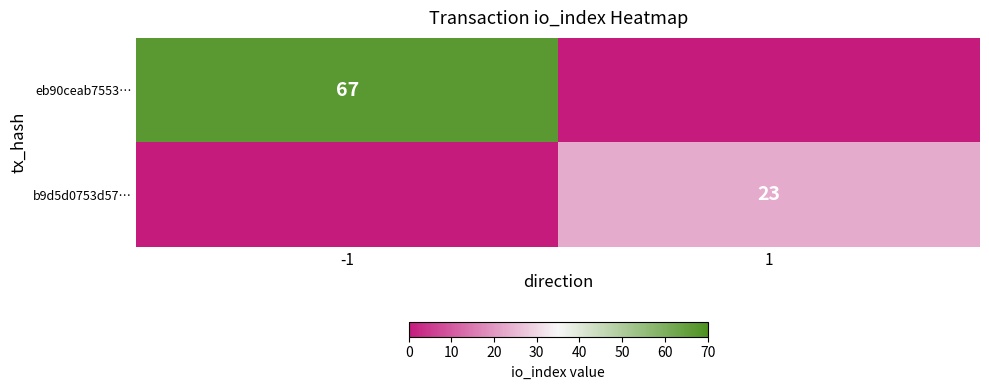

Is it true that b9d5d0753d57… equals 23 at 1?

True